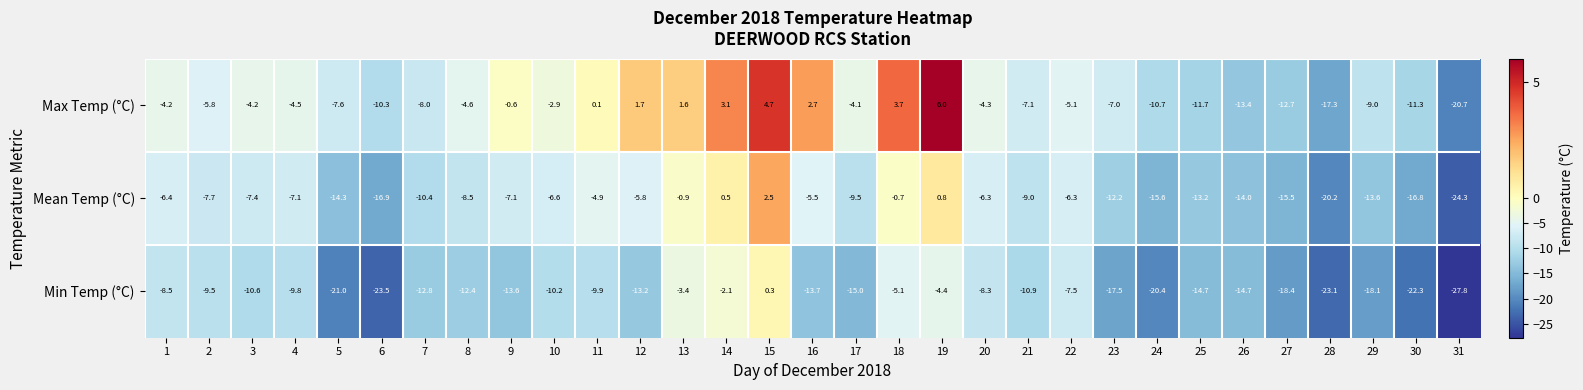

What is the difference between the Max Temp (°C) values at 6 and 19?

16.3